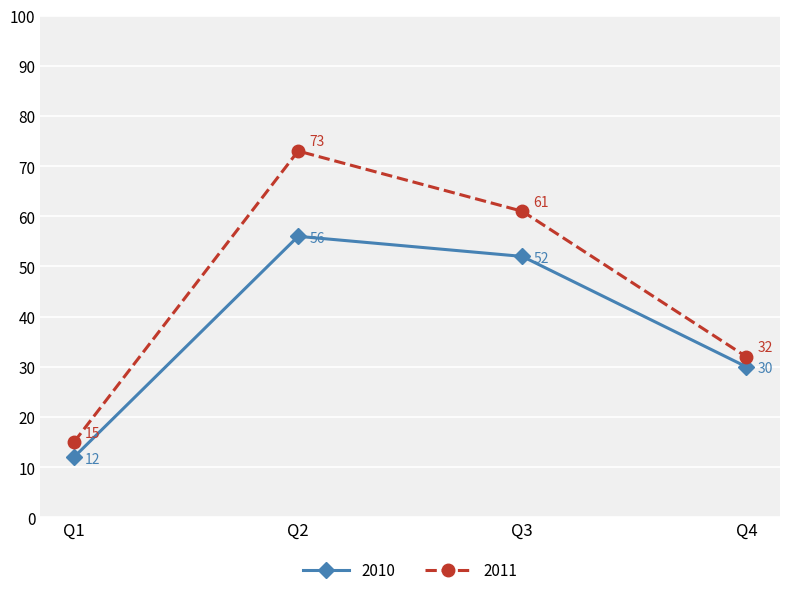

True or false: 2010 and 2011 cross at least once.

False